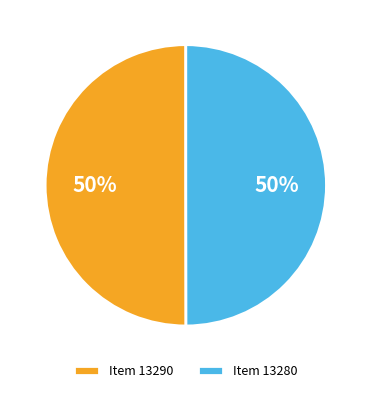

How many segments does this pie chart have?

2